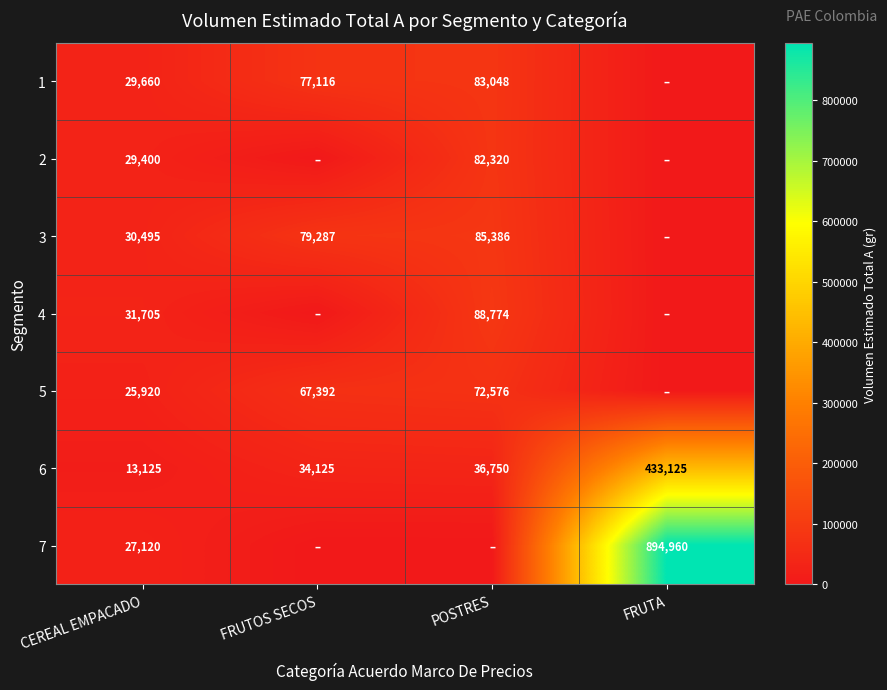

Which category has the highest value across all series?

FRUTA